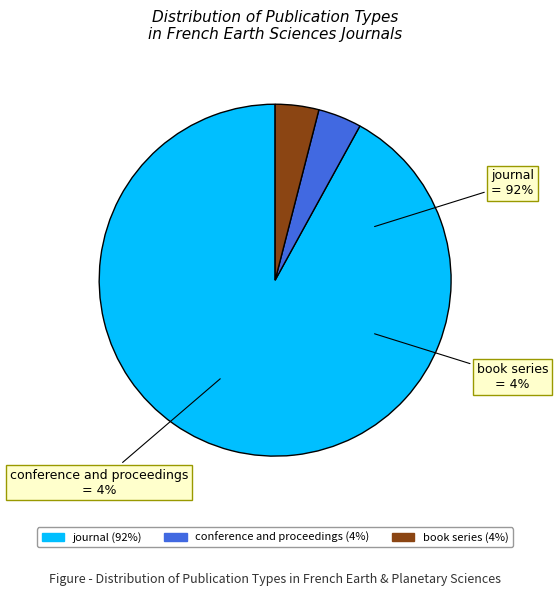

How much of the chart is everything except journal?

8.0%